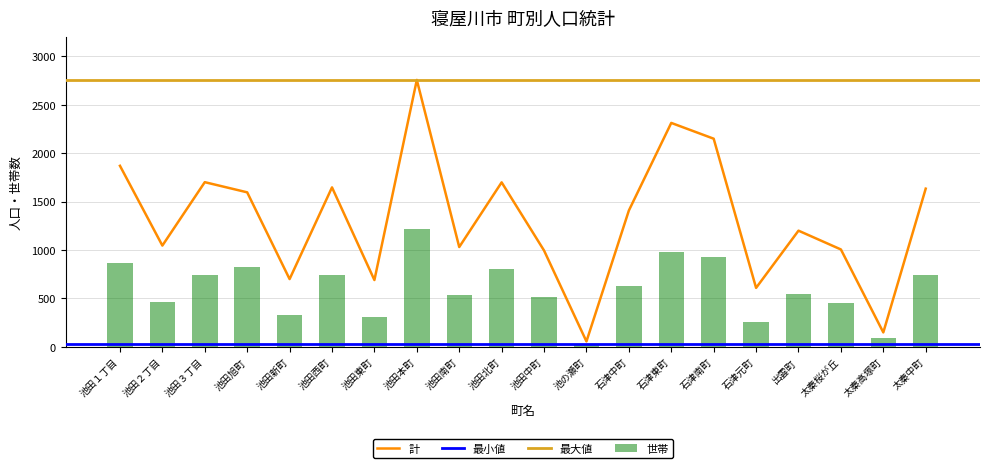

What is the label of the 9th bar from the right?

池の瀬町